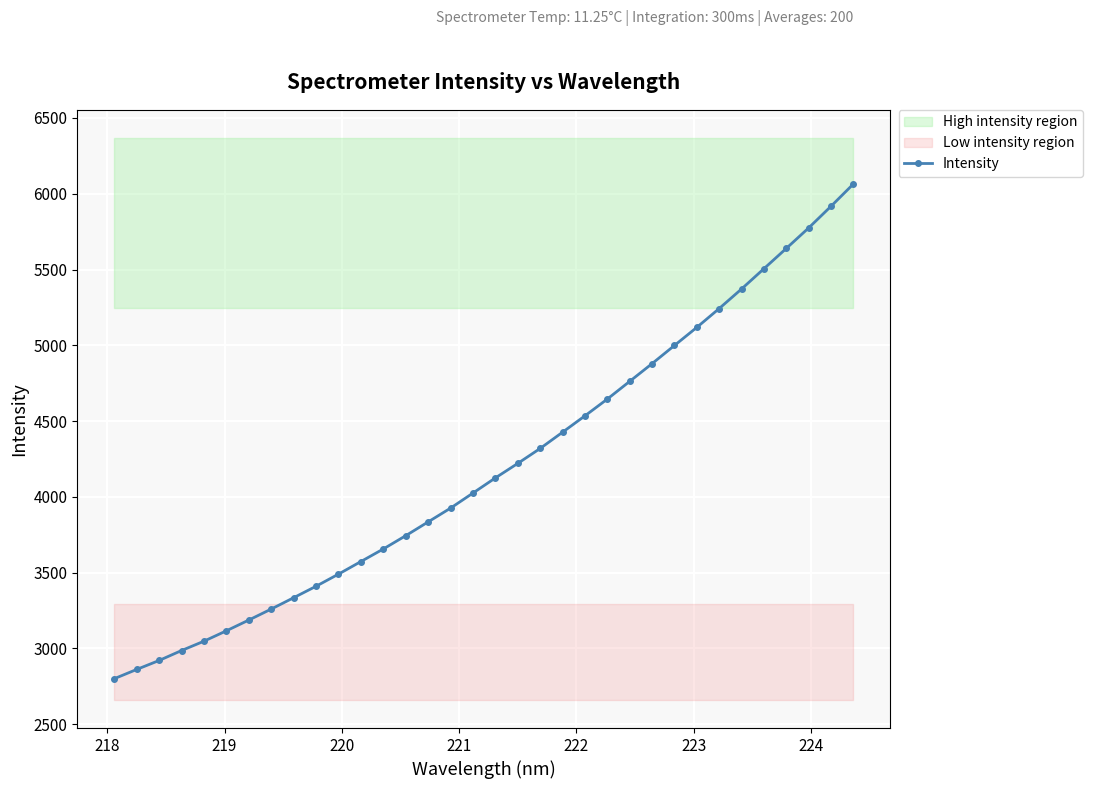

What is the value of the Intensity point at the 11th from the left?

3490.5